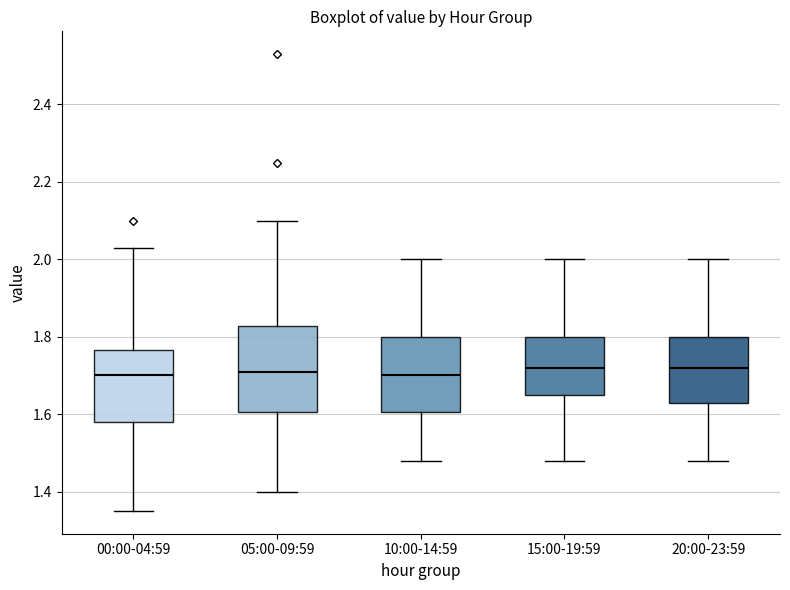

Reading left to right, transcribe this box plot: for each box, give where its median line is, the range the box spans, and where its two whiskers end, as read against the y-axis. The values are not printed on the chart, so give them approximately, as read against the axis.

00:00-04:59: median 1.70, box 1.58 to 1.76, whiskers 1.36 to 2.04
05:00-09:59: median 1.72, box 1.60 to 1.82, whiskers 1.40 to 2.10
10:00-14:59: median 1.70, box 1.60 to 1.80, whiskers 1.48 to 2.00
15:00-19:59: median 1.72, box 1.66 to 1.80, whiskers 1.48 to 2.00
20:00-23:59: median 1.72, box 1.62 to 1.80, whiskers 1.48 to 2.00